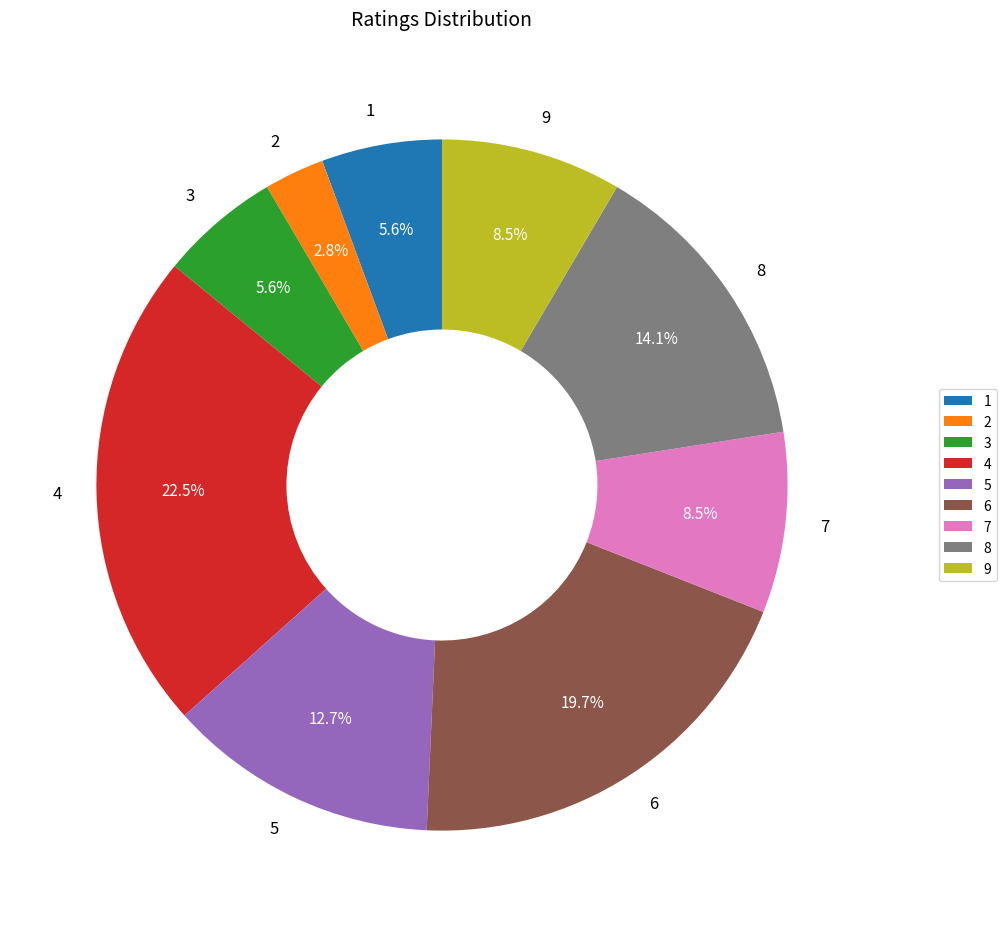

Does 8 account for over 50% of the chart?

No